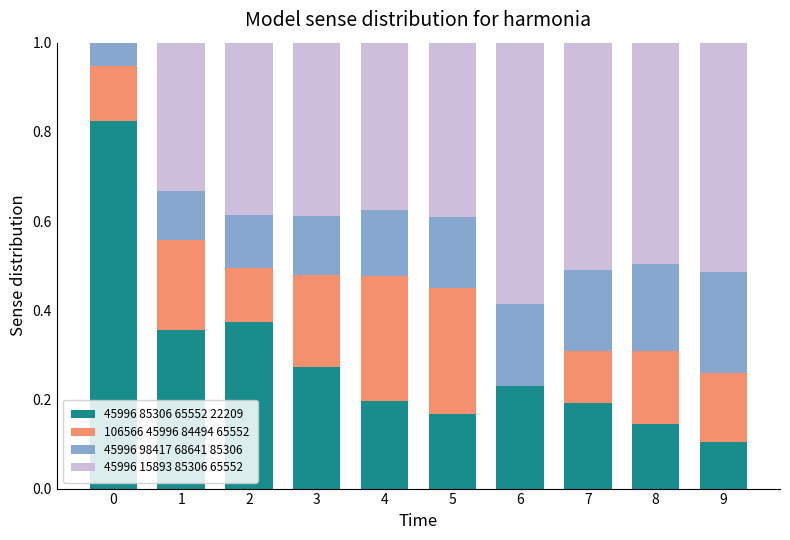

What is the total value across all series at 0?

1.0